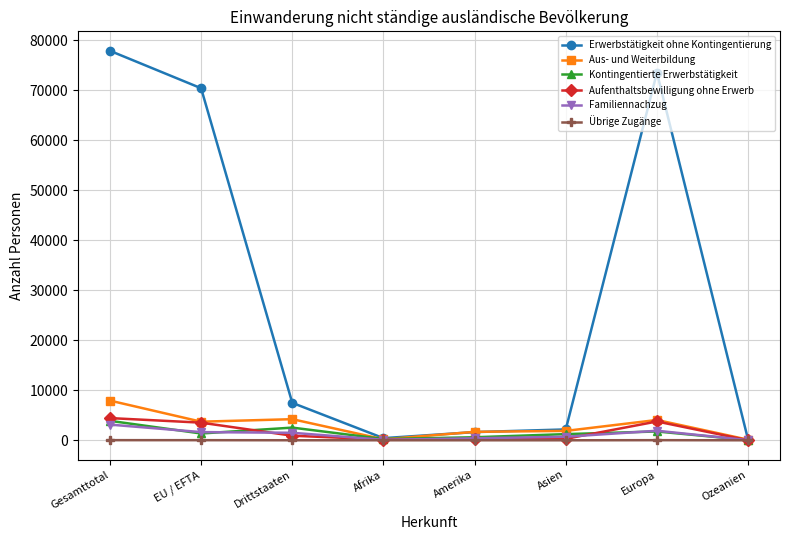

How many data points in Erwerbstätigkeit ohne Kontingentierung are less than 7486?

4